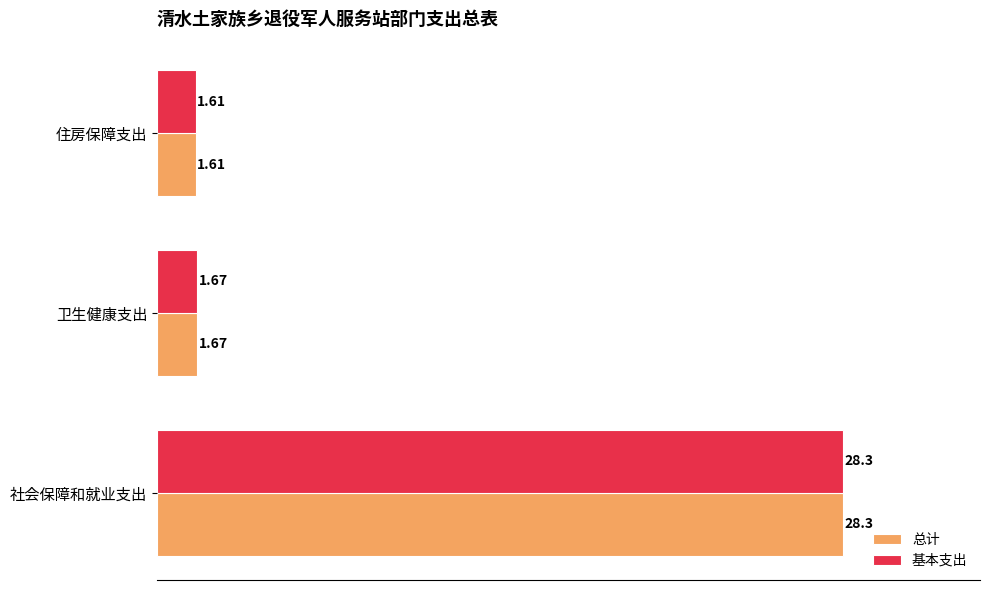

At which category is the sum across all series the highest?

社会保障和就业支出